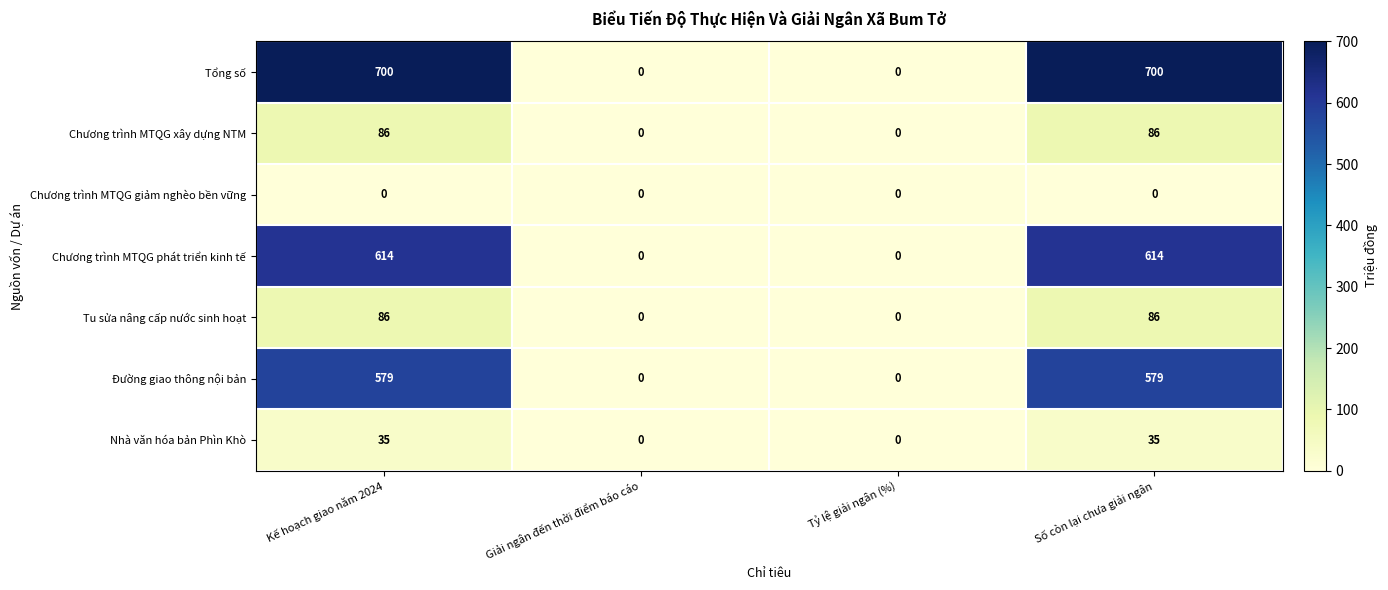

Count the Nhà văn hóa bản Phìn Khò values in the range 0 to 35.

4